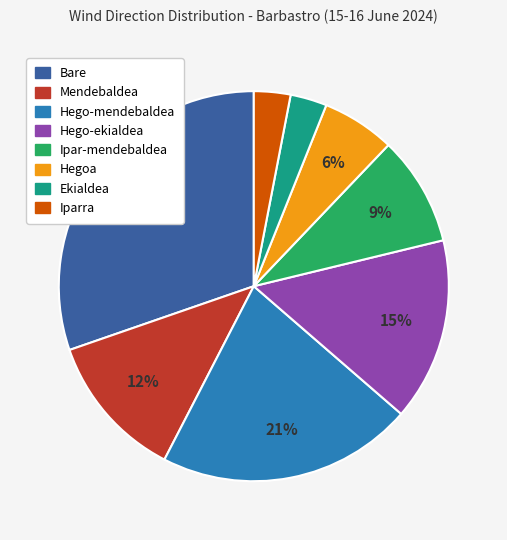

To the nearest percent, what is the difference between the largest and smallest slice percentages?

27%